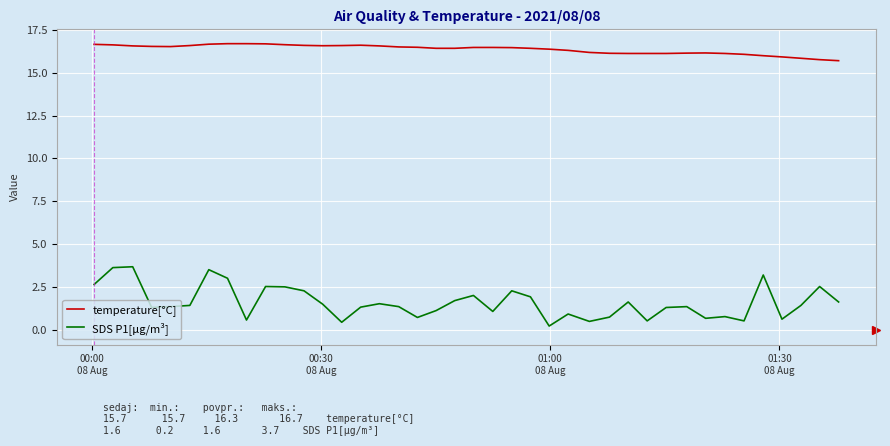

True or false: temperature[°C] and SDS P1[μg/m³] cross at least once.

False